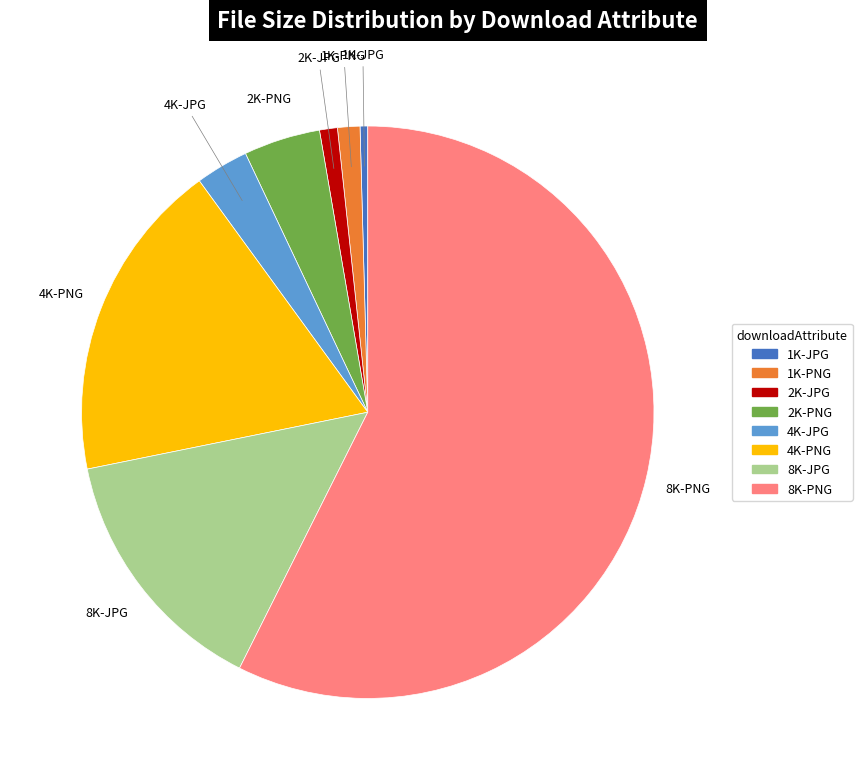

Does 4K-PNG account for over 50% of the chart?

No